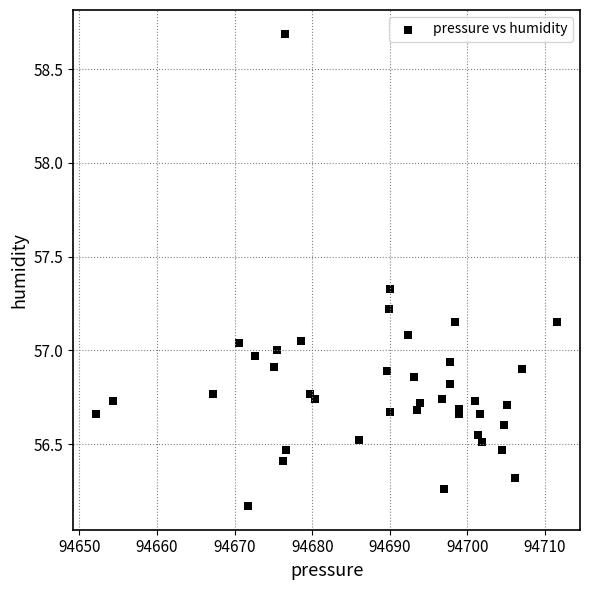

What is the range of X values (max minus min)?

59.4